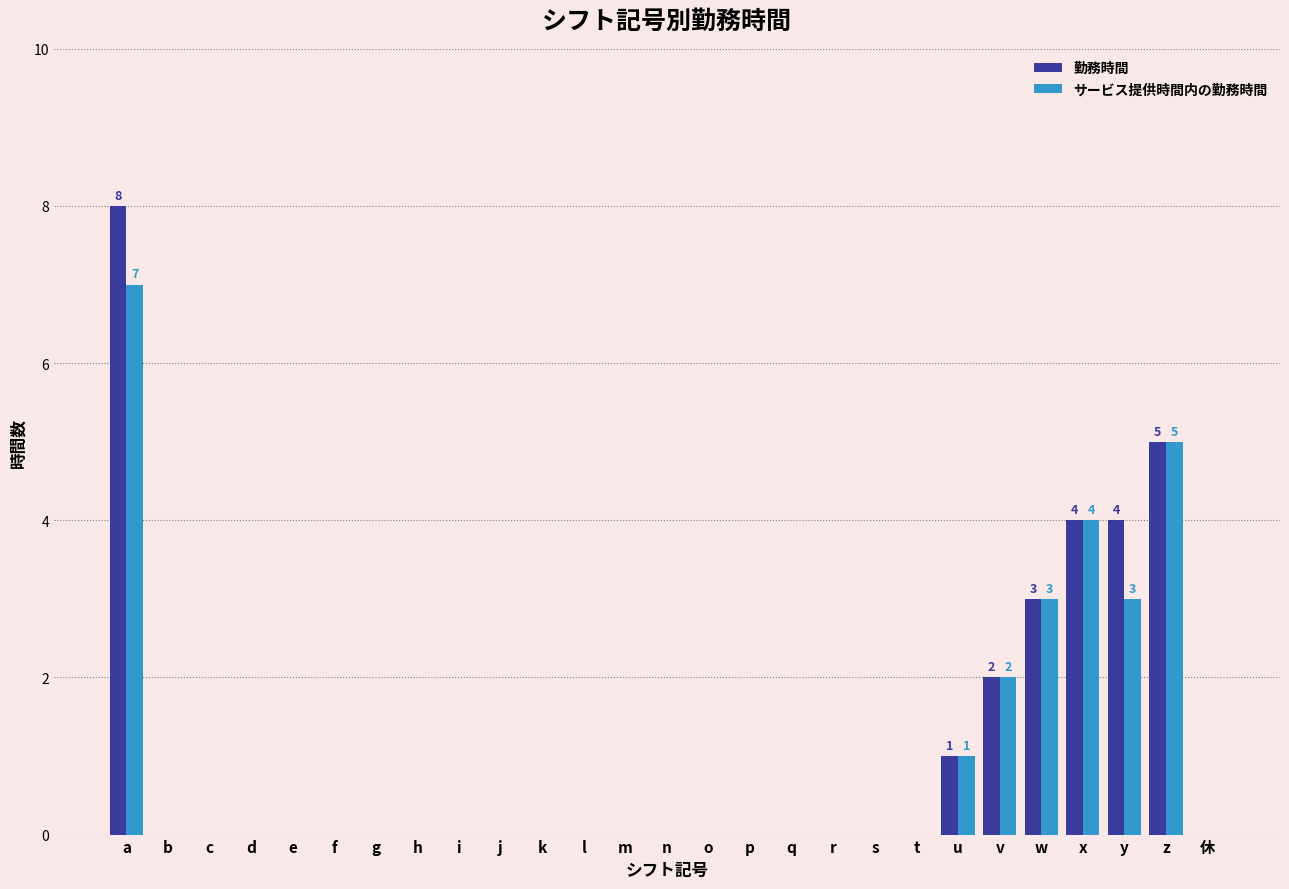

Which series has the widest spread of values?

勤務時間